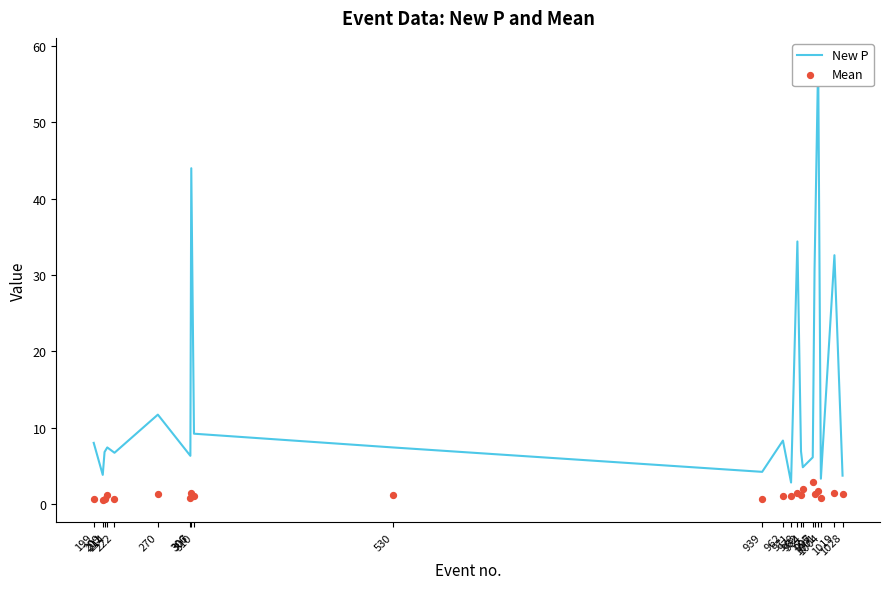

Which series has the largest Y range (max minus min)?

New P